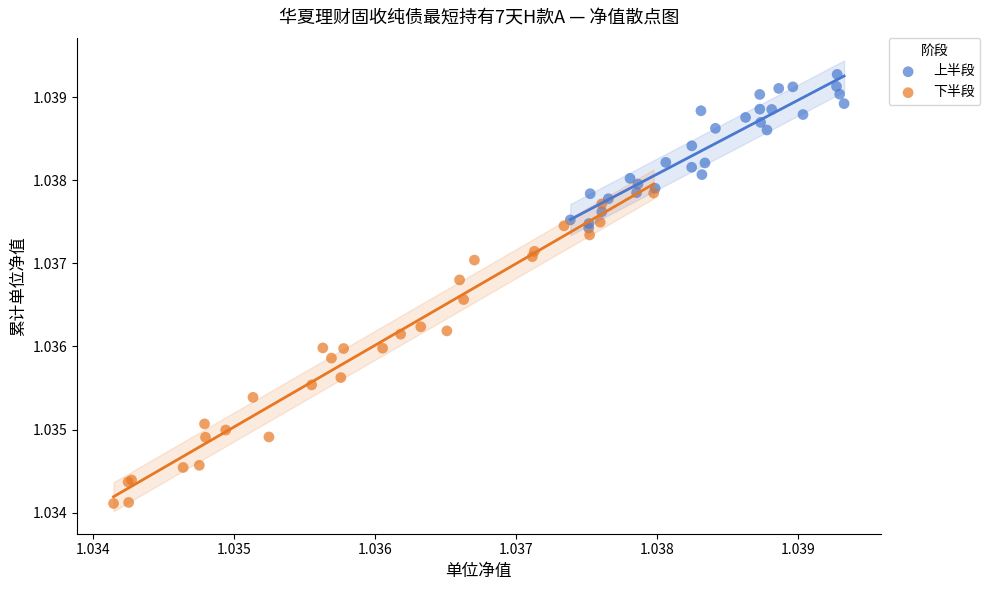

Which series reaches the minimum Y coordinate?

下半段